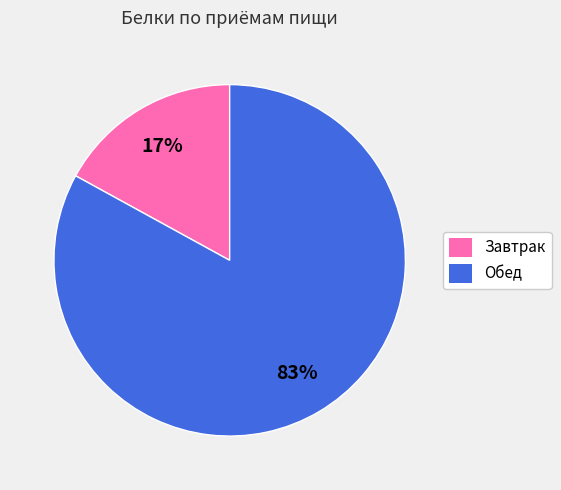

Is Завтрак the majority of the pie?

No